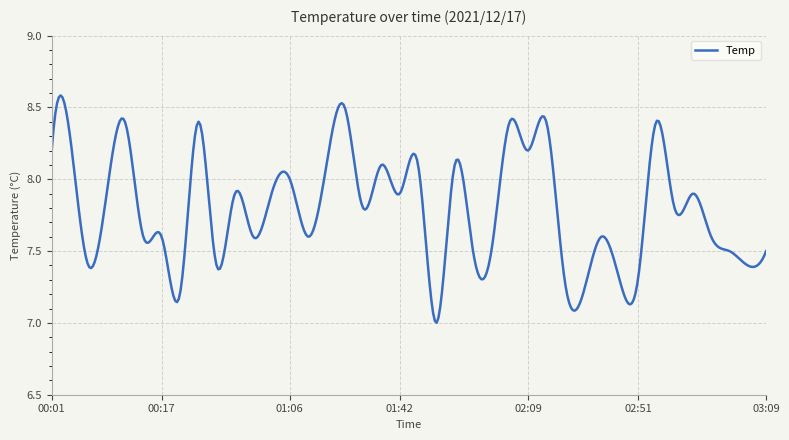

Does the chart display data point markers on the line(s)?

No